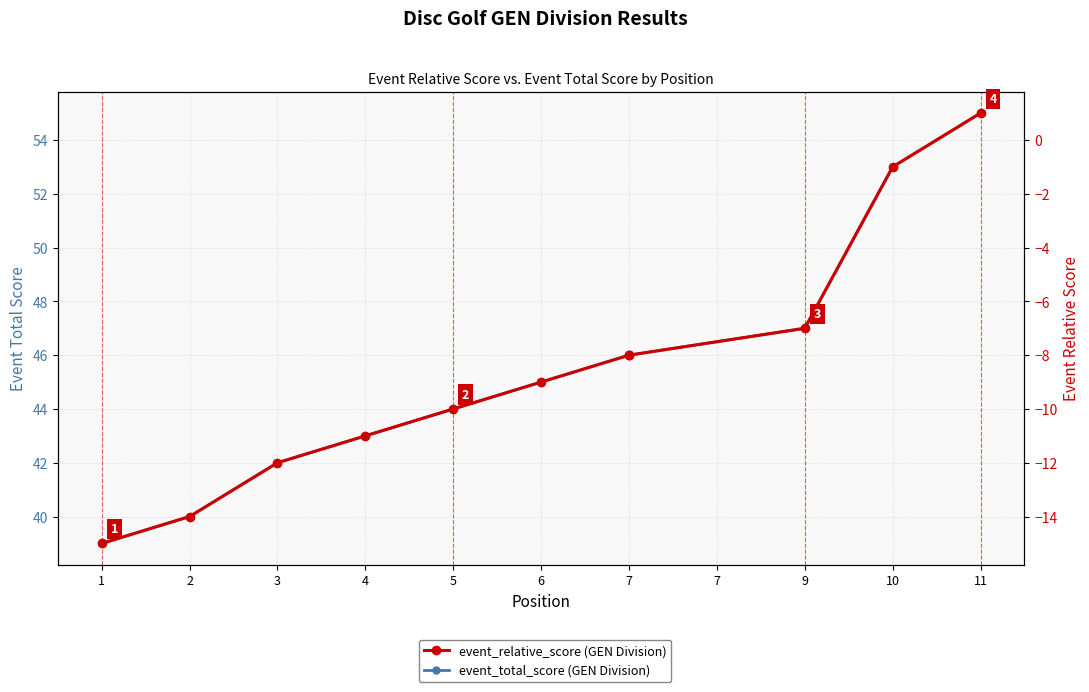

The value of event_relative_score at 10 is -1. True or false?

False